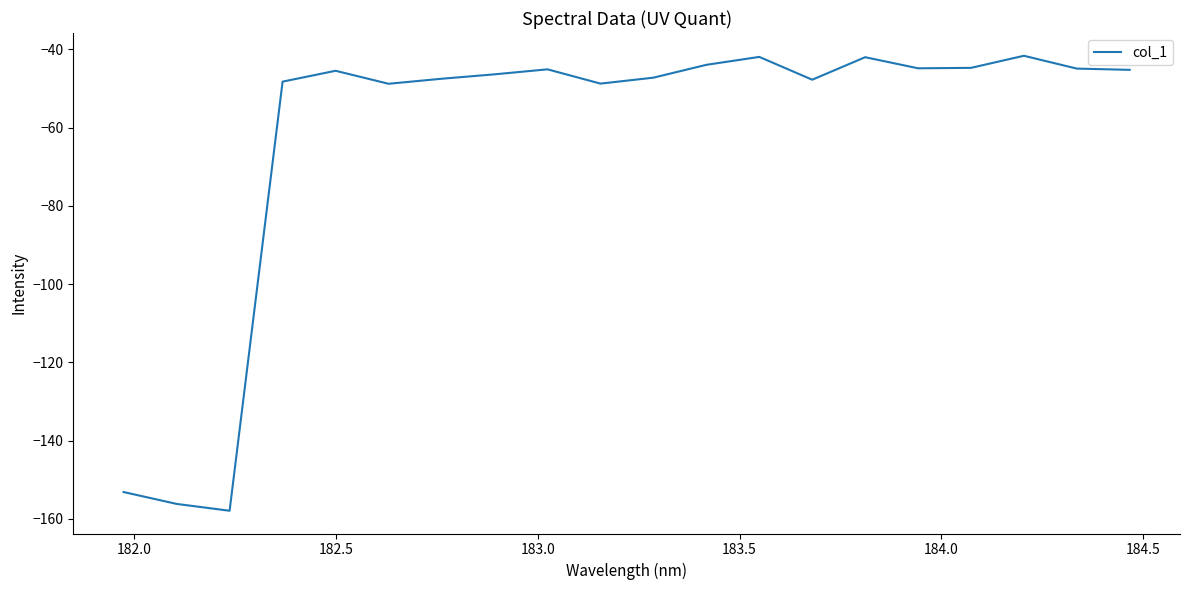

What is the greatest value displayed?

-41.6